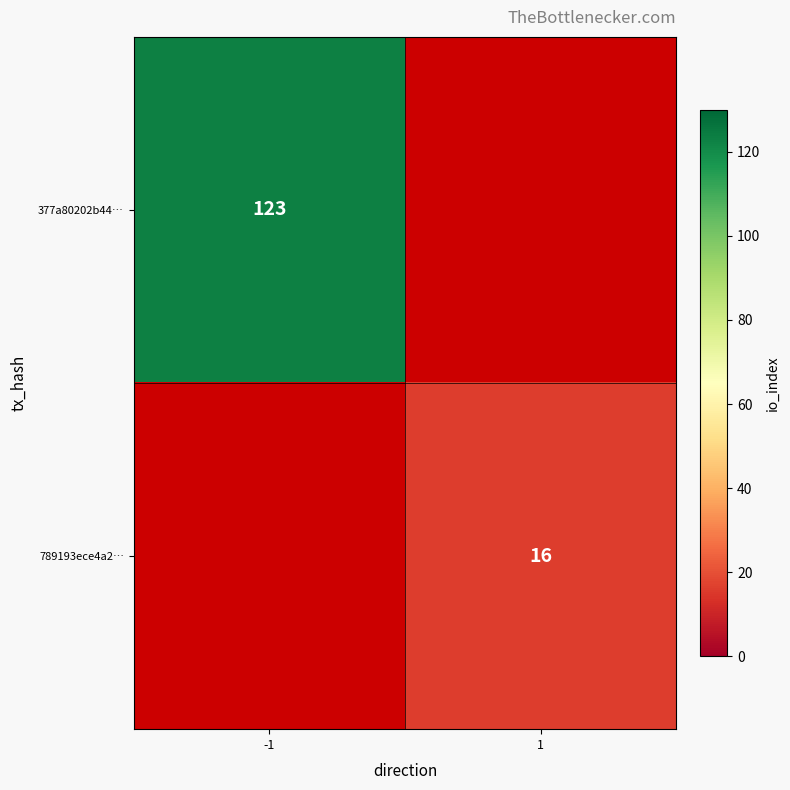

Is it true that 377a80202b44… equals 123 at -1?

True